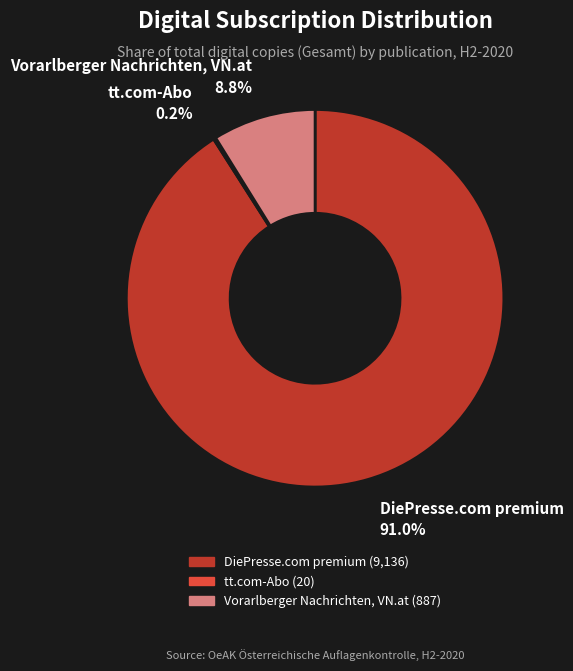

To the nearest percent, what is the difference between the DiePresse.com premium and Vorarlberger Nachrichten, VN.at slice percentages?

82%